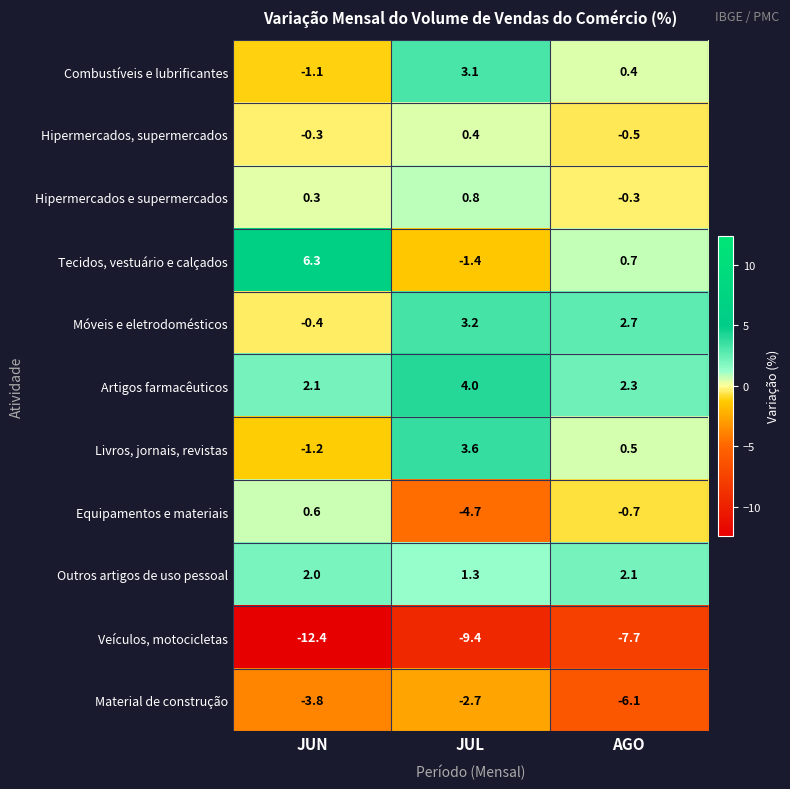

Rank the series at JUN from lowest to highest value.

Veículos, motocicletas, Material de construção, Livros, jornais, revistas, Combustíveis e lubrificantes, Móveis e eletrodomésticos, Hipermercados, supermercados, Hipermercados e supermercados, Equipamentos e materiais, Outros artigos de uso pessoal, Artigos farmacêuticos, Tecidos, vestuário e calçados